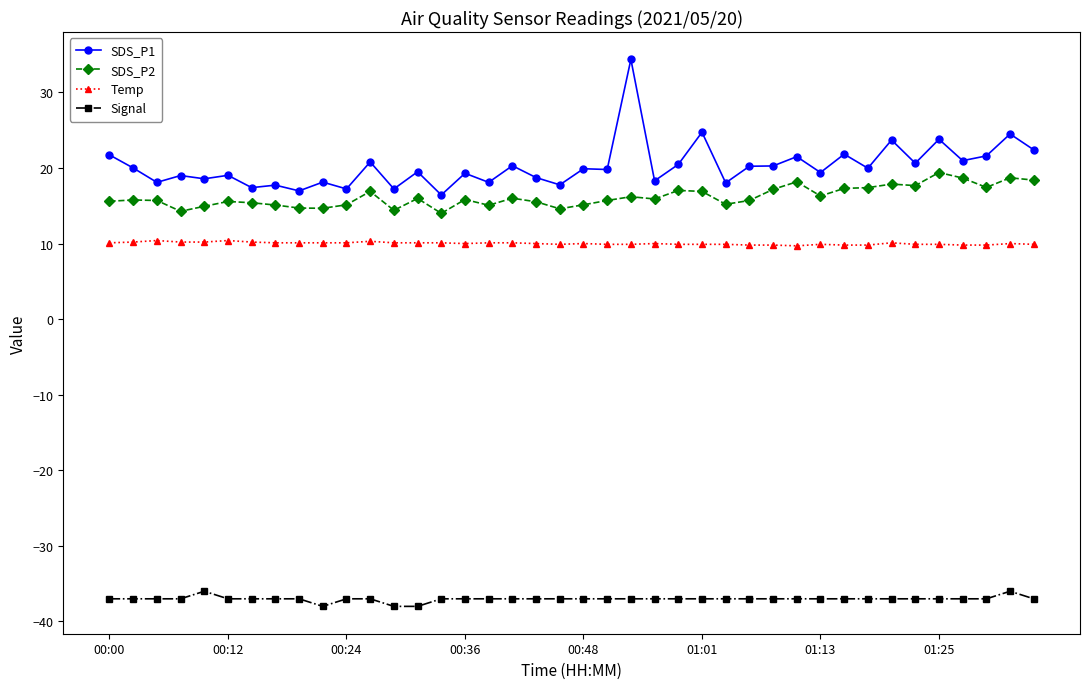

How many lines are shown in the chart?

4